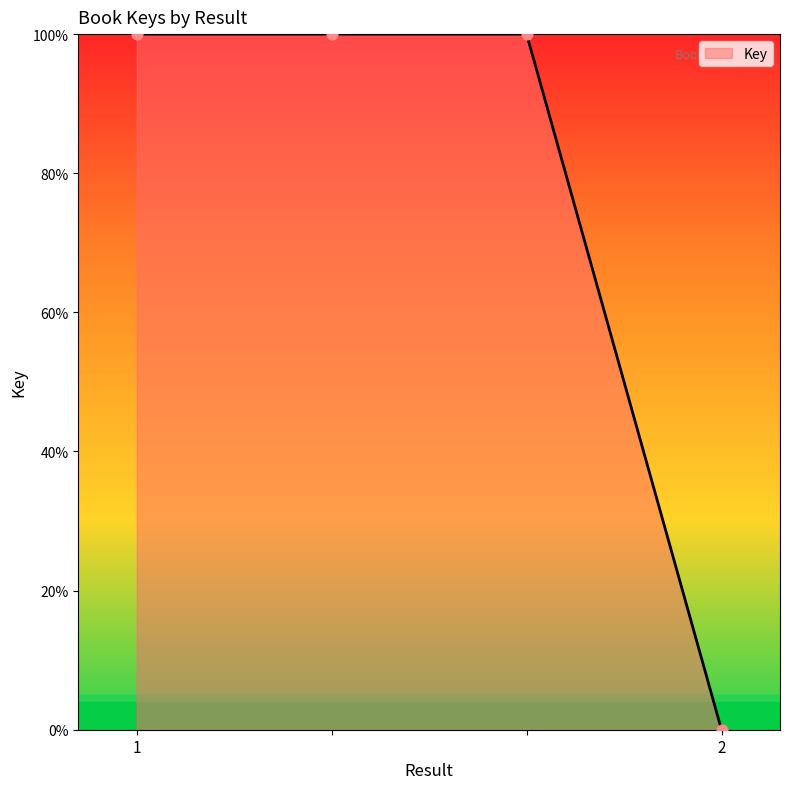

True or false: there are more than 1 points higher than both neighbors.

False